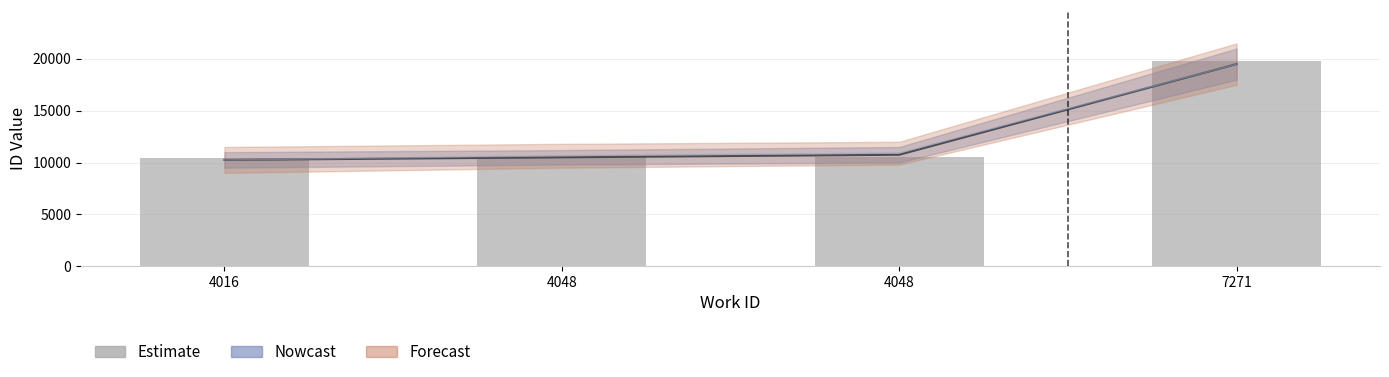

The chart shows a value of 10537 at 4048. True or false?

True